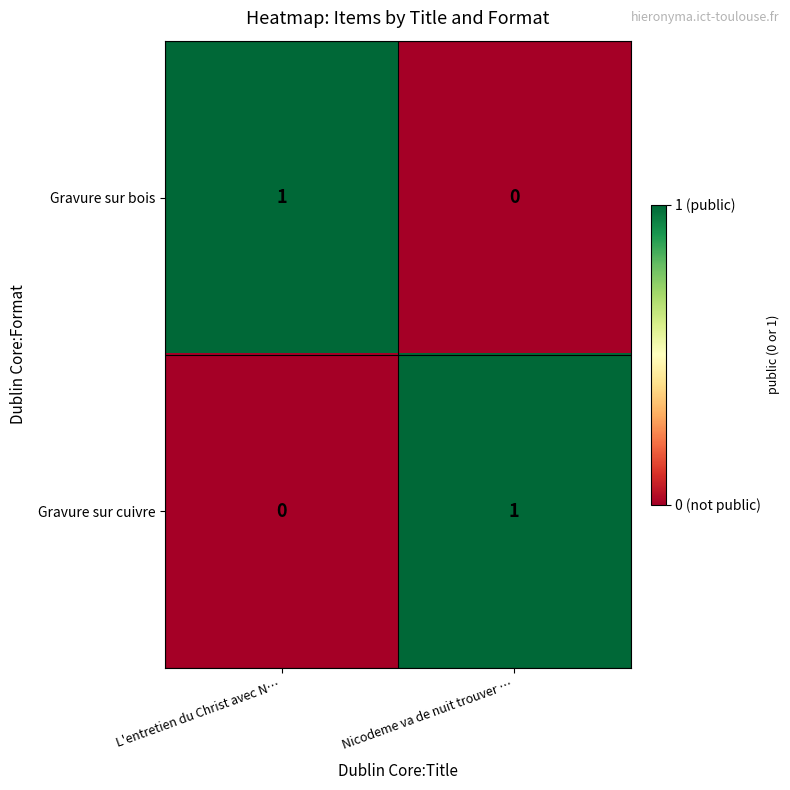

Which category has the highest value in the Gravure sur bois series?

L'entretien du Christ avec N…